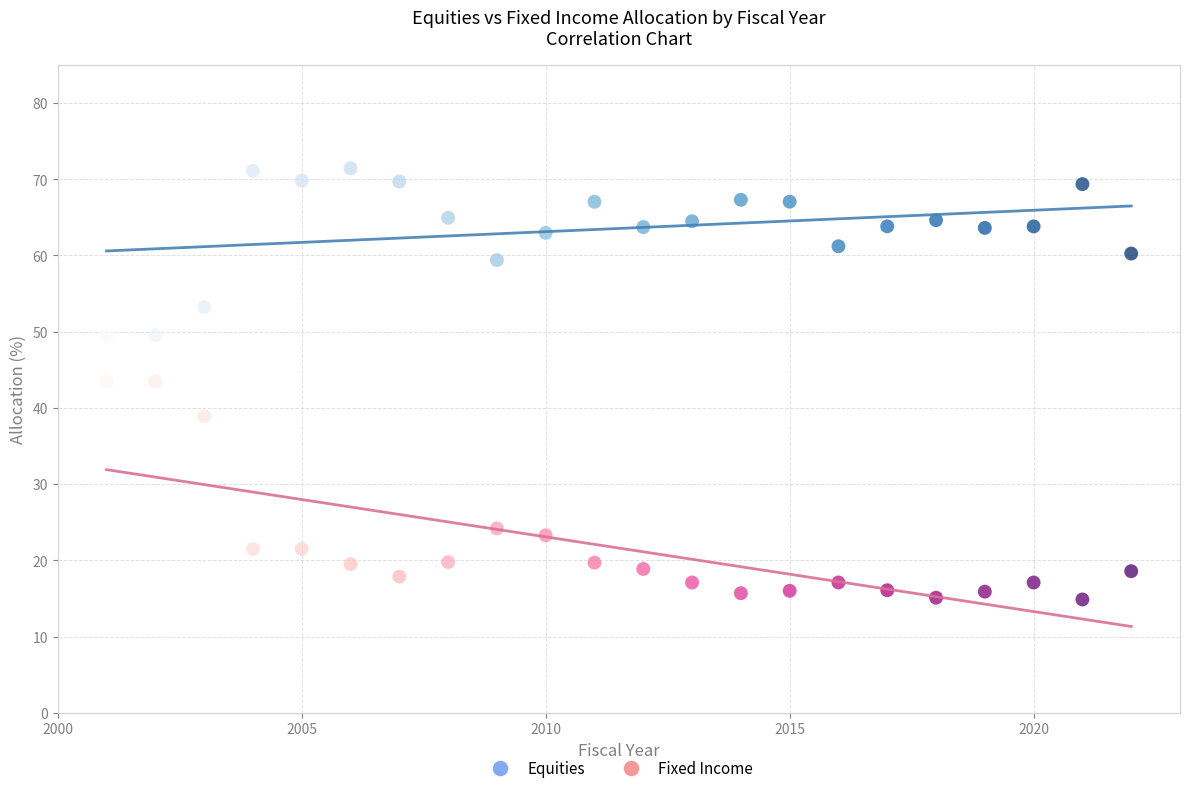

Which series contains the lowest Y value?

Fixed Income